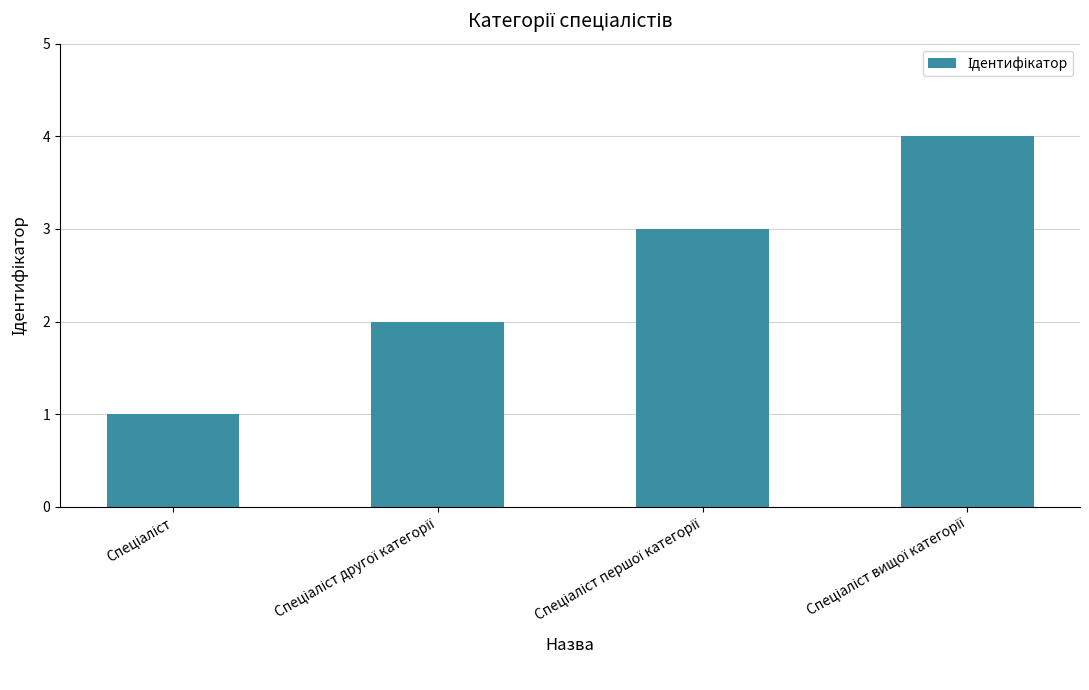

What is the difference between the maximum and second lowest values?

2